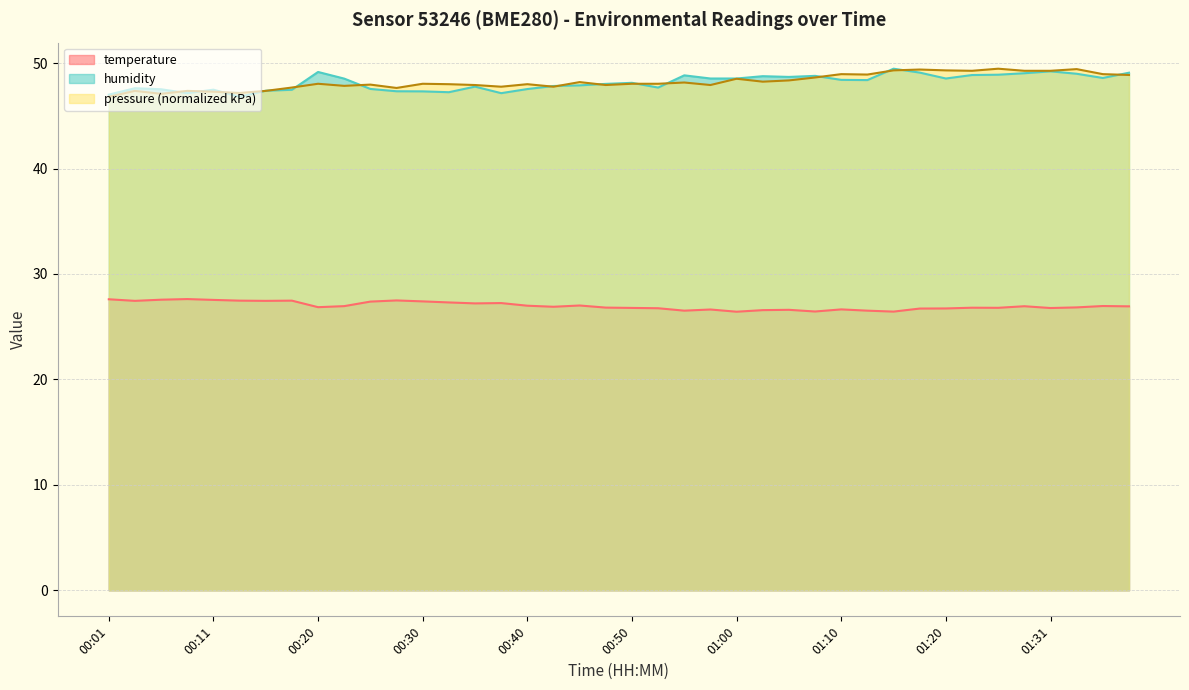

What is the total value across all series at 01:02?

75.3